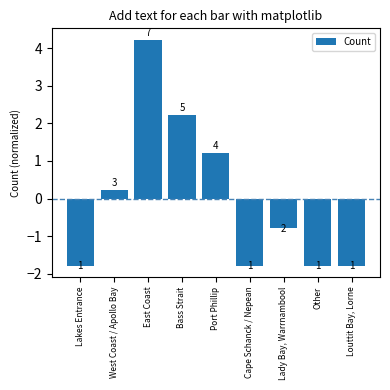

What is the difference between the second highest and second lowest values?

4.0